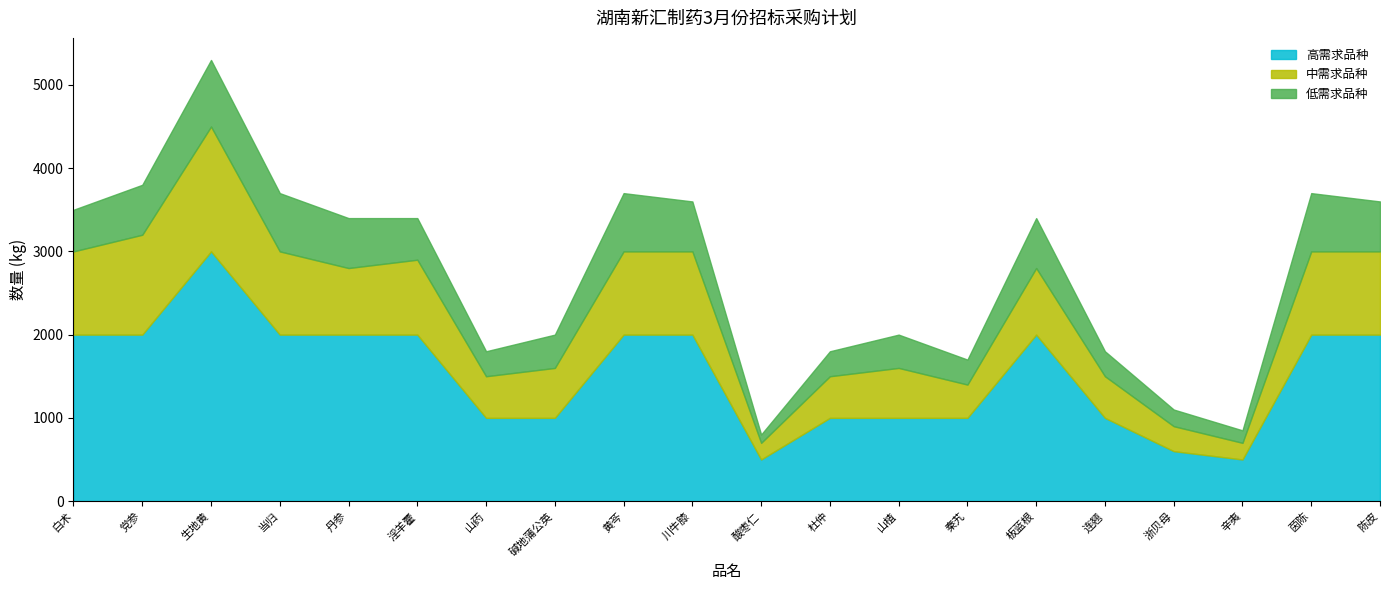

At which label does 低需求品种 reach its minimum?

酸枣仁